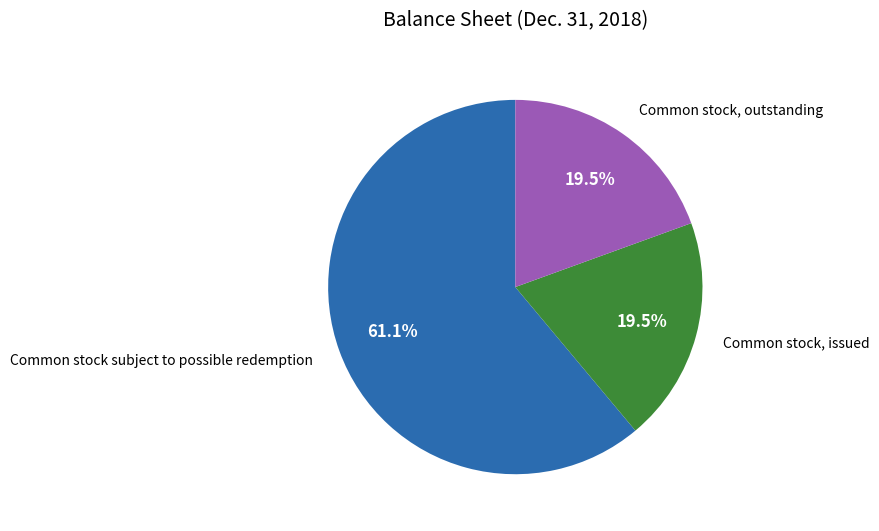

True or false: Common stock, outstanding accounts for 32% of the total.

False